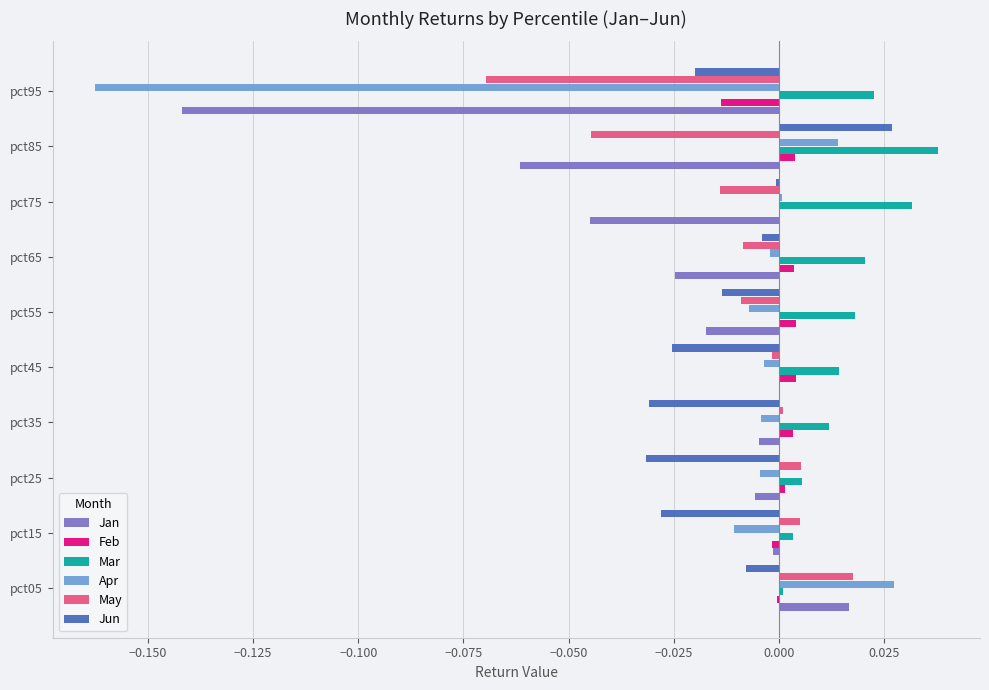

Which series changed the most between pct25 and pct95?

Apr